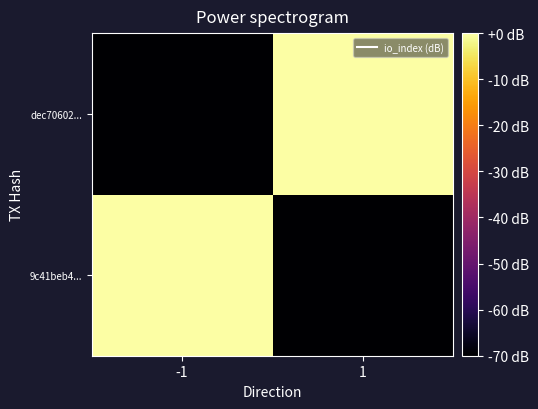

List the series in order of their peak value, highest first.

dec70602..., 9c41beb4...